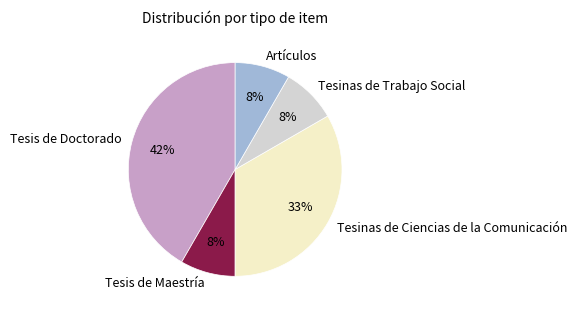

Which has a higher value, Tesinas de Ciencias de la Comunicación or Tesis de Maestría?

Tesinas de Ciencias de la Comunicación